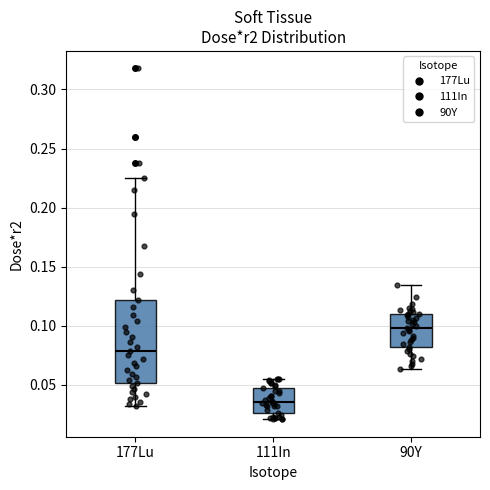

Reading left to right, transcribe this box plot: for each box, give where its median line is, the range the box spans, and where its two whiskers end, as read against the y-axis. The values are not printed on the chart, so give them approximately, as read against the axis.

177Lu: median 0.080, box 0.050 to 0.120, whiskers 0.030 to 0.225
111In: median 0.035, box 0.025 to 0.045, whiskers 0.020 to 0.055
90Y: median 0.100, box 0.080 to 0.110, whiskers 0.065 to 0.135